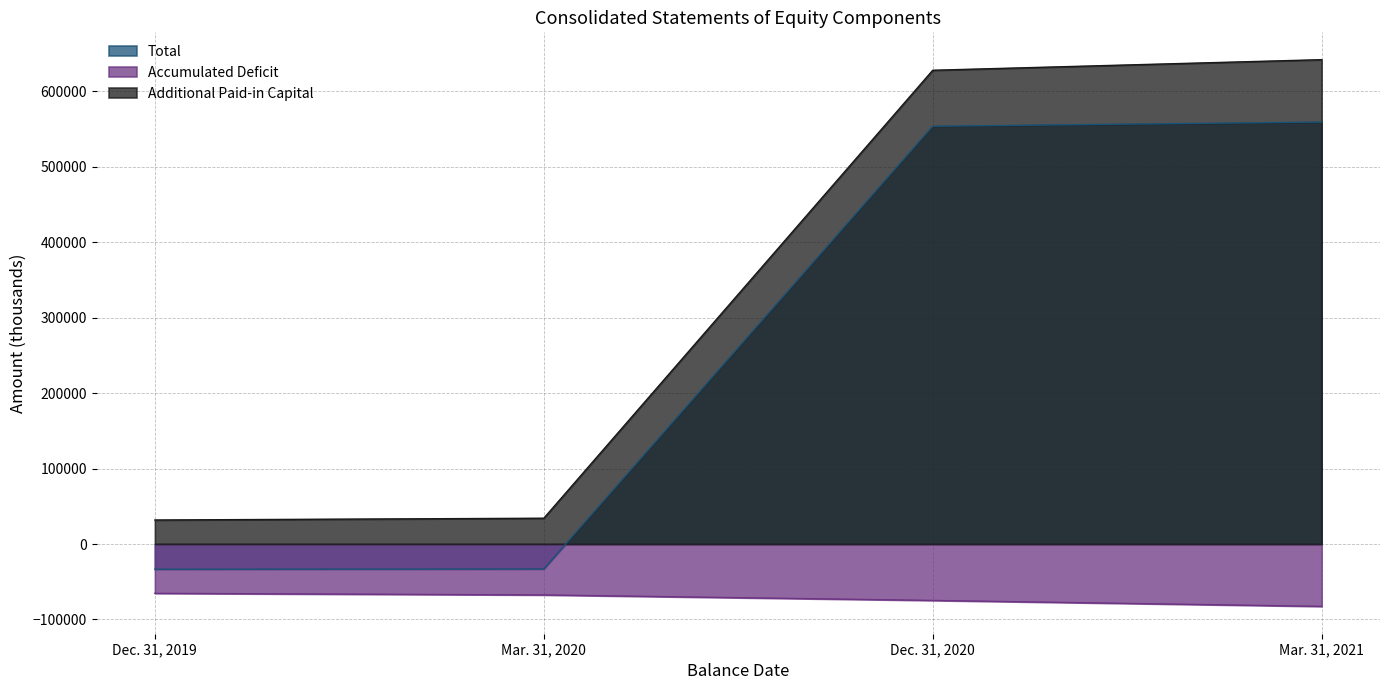

How many Accumulated Deficit values are between -74789 and -65384?

3